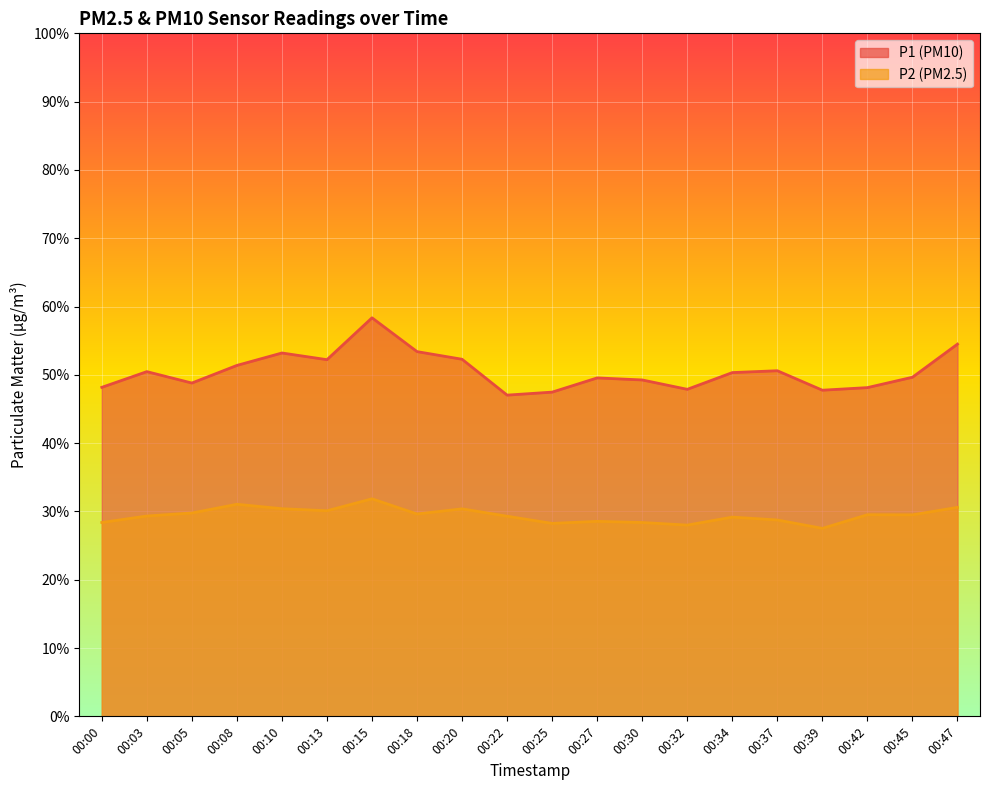

True or false: P1 and P2 intersect in this chart.

False